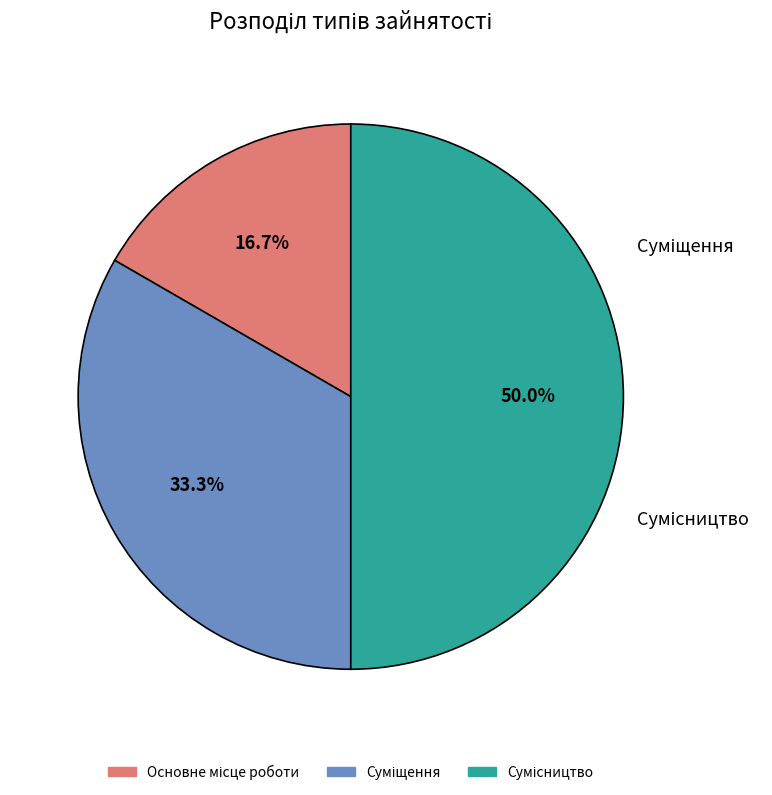

To the nearest percent, what percentage of the pie is Сумісництво?

50%